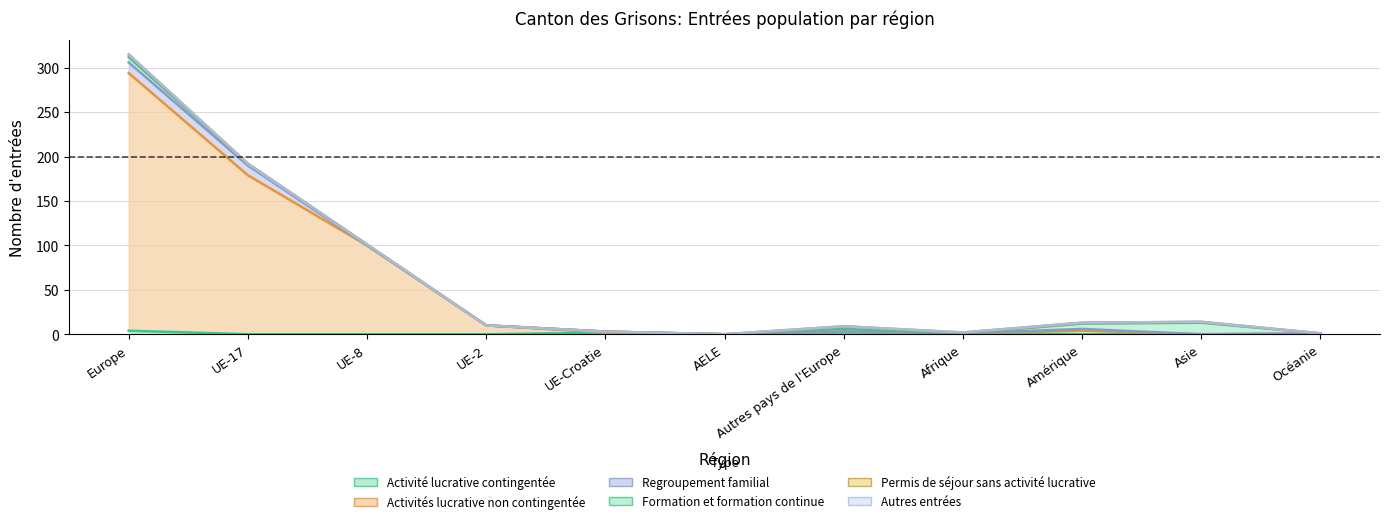

Is the value of Activité lucrative contingentée at UE-17 greater than the value of Formation et formation continue at UE-2?

No